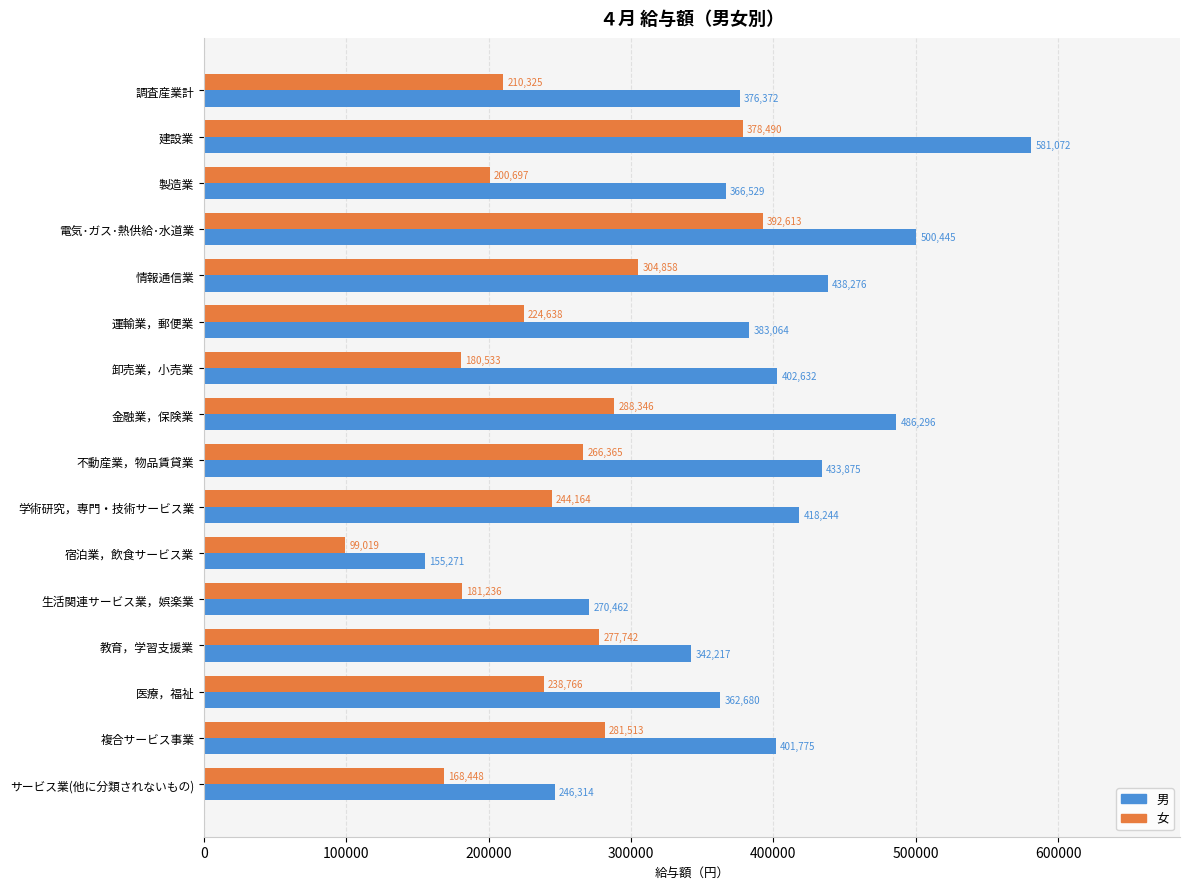

Which series has the largest range (max minus min)?

男